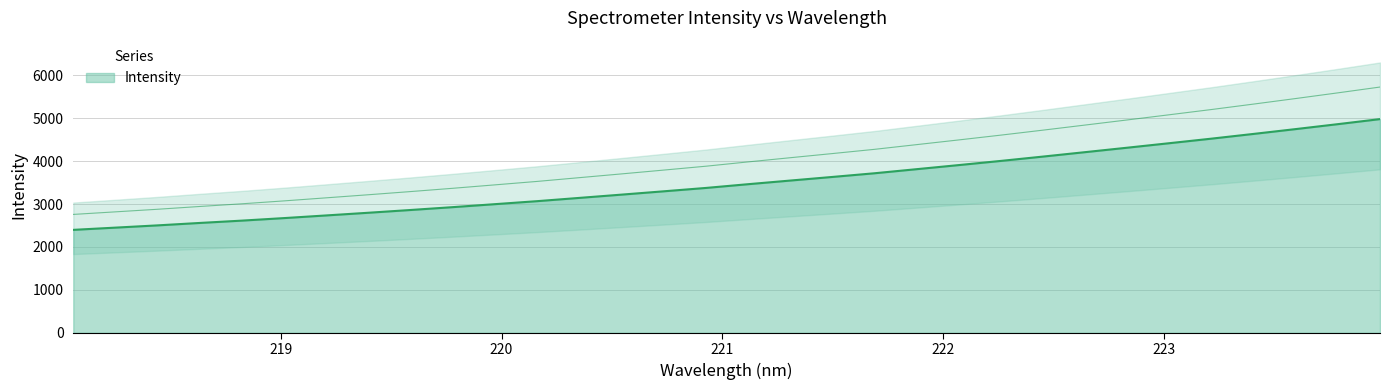

Is it true that the value at 220.1623 is 3067.6?

True